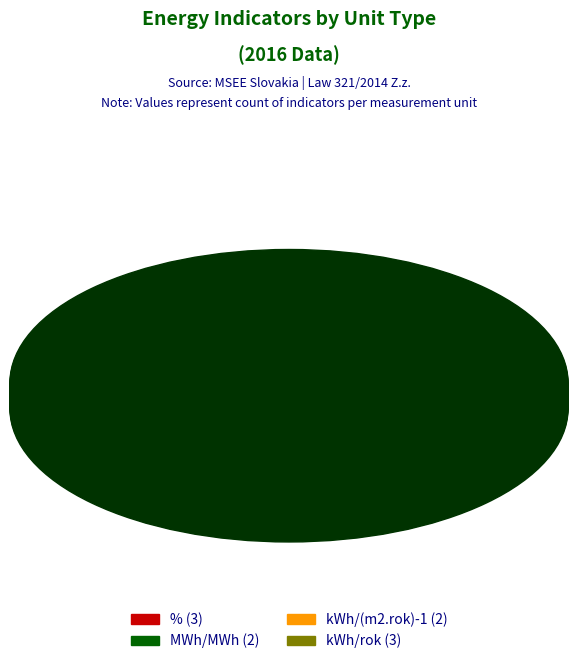

Approximately how many times larger is the value at % (3) compared to MWh/MWh (2)?

1.5